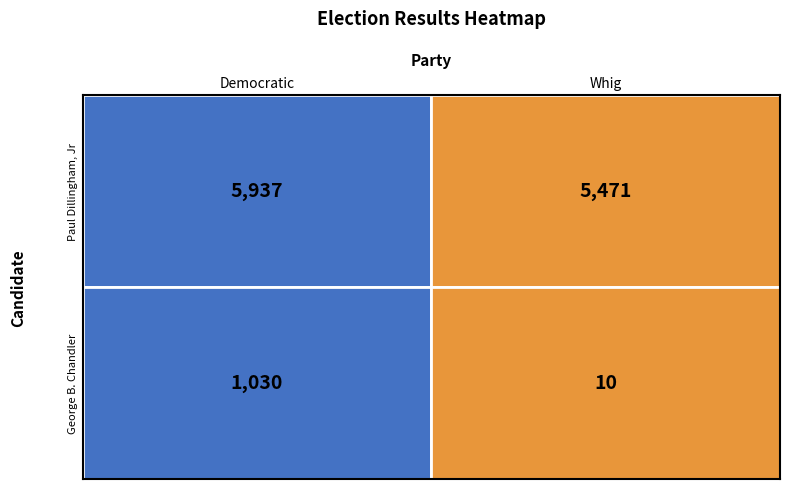

Which series has the largest total across all categories?

Paul Dillingham, Jr